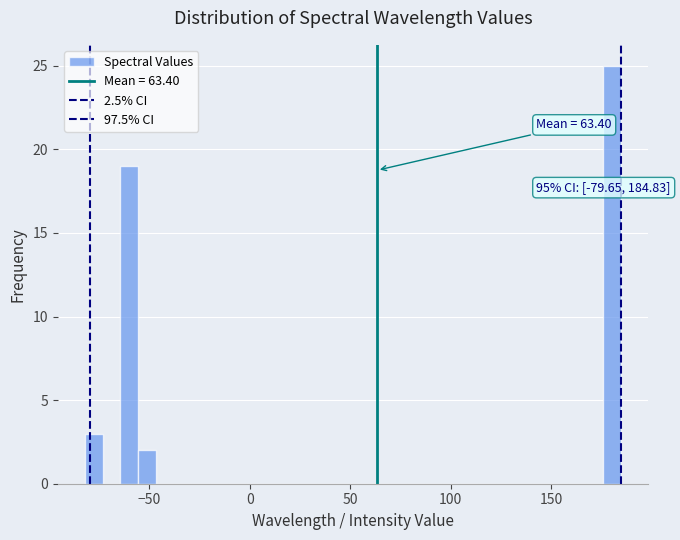

Read against the x-axis, roughly where is the centre of the tallest bar?

180